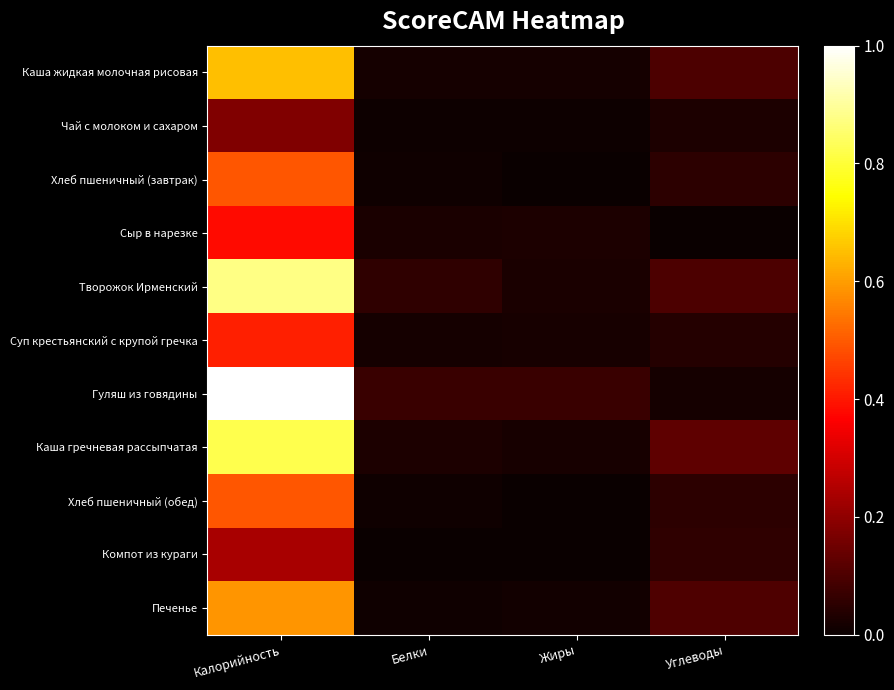

What is the spread (max minus min) of values at Углеводы?

0.1